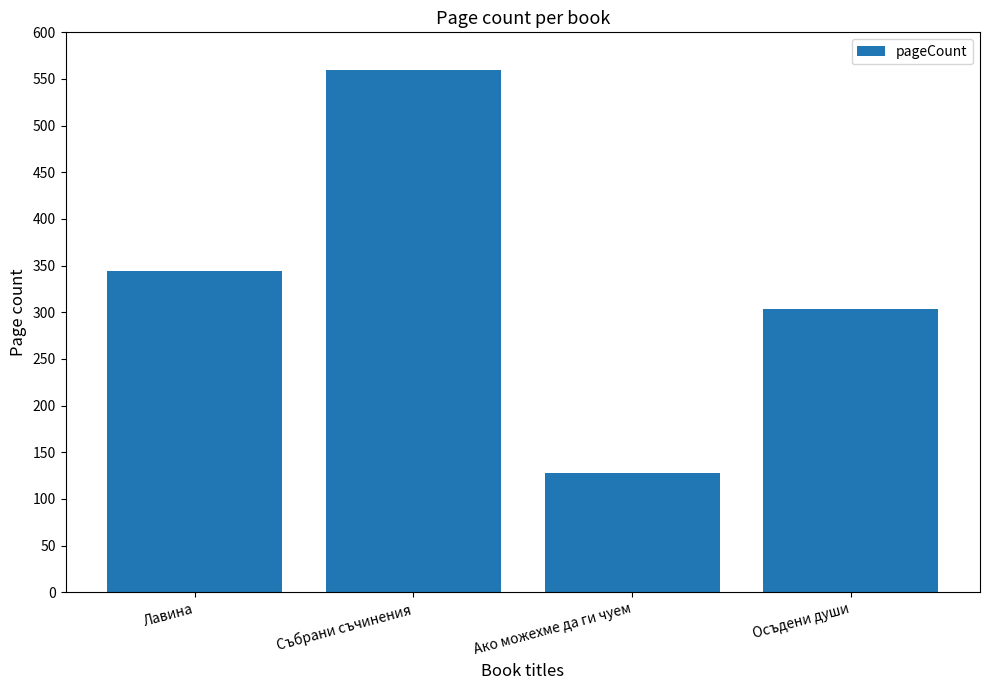

What is the difference between the maximum and minimum values?

432